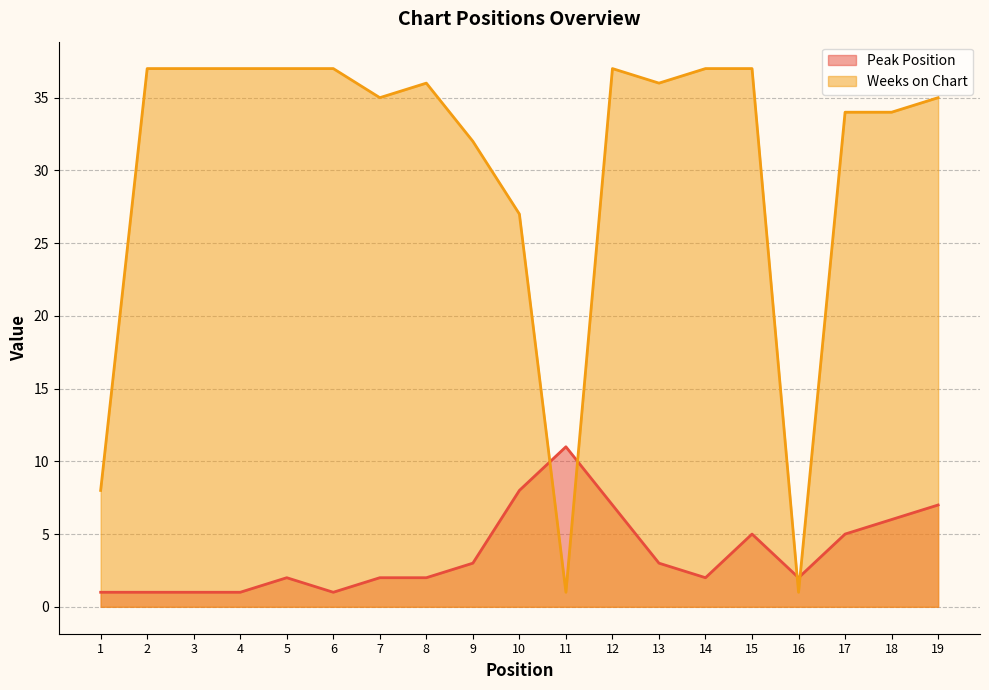

Reading right to left, transcribe all the data shown in this chart.

Peak Position: 19=7	18=6	17=5	16=2	15=5	14=2	13=3	12=7	11=11	10=8	9=3	8=2	7=2	6=1	5=2	4=1	3=1	2=1	1=1
Weeks on Chart: 19=35	18=34	17=34	16=1	15=37	14=37	13=36	12=37	11=1	10=27	9=32	8=36	7=35	6=37	5=37	4=37	3=37	2=37	1=8